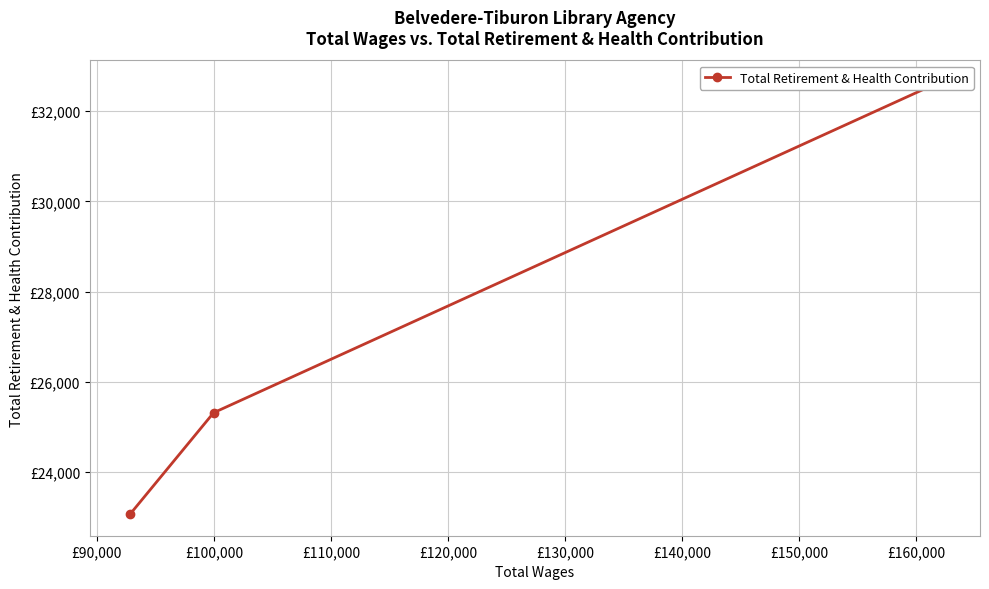

What is the maximum value shown in the chart?

32641